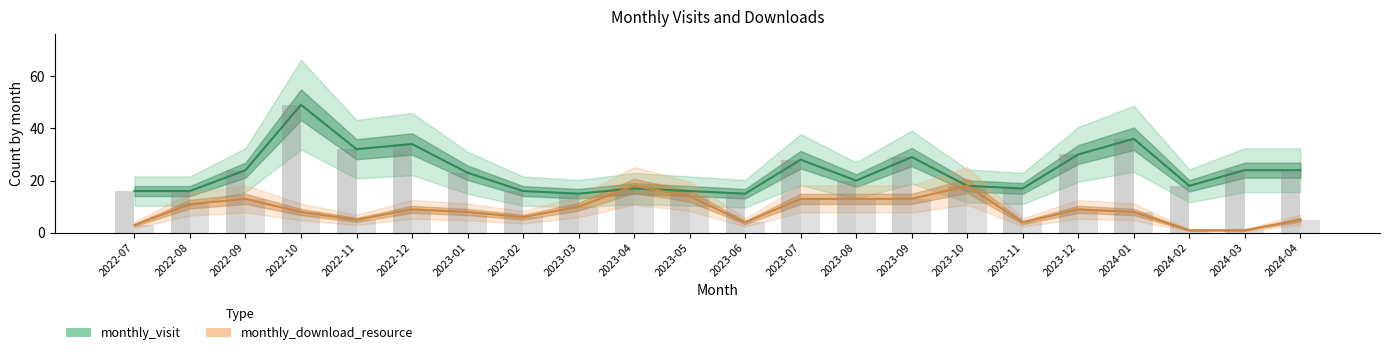

Which series changed the most between 2022-12 and 2024-01?

monthly_visit